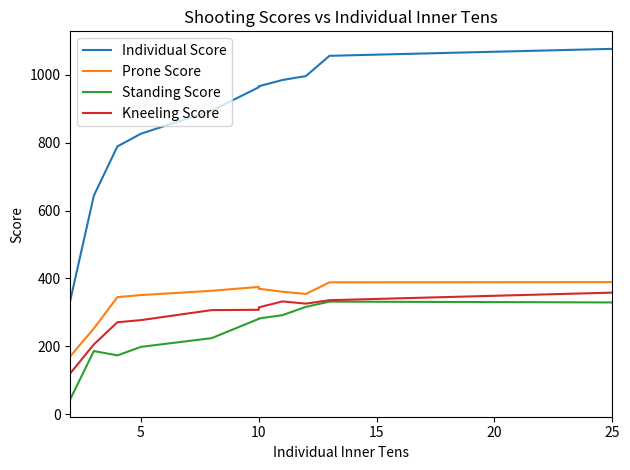

What is the sum of all Kneeling Score values?

3154.3